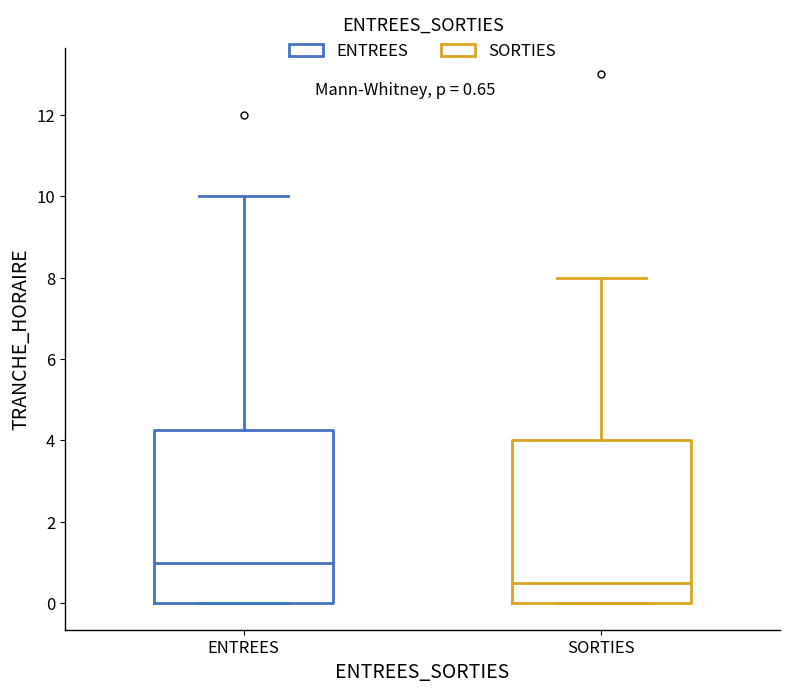

Which box has the lowest median line?

SORTIES